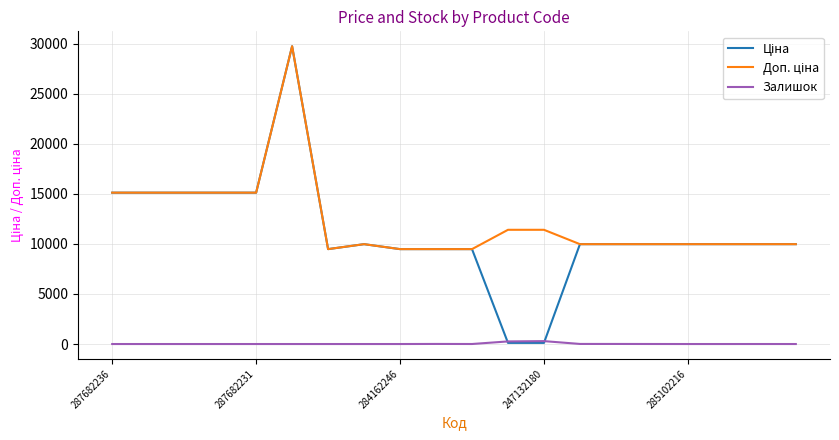

True or false: Залишок and Доп. ціна cross at least once.

False